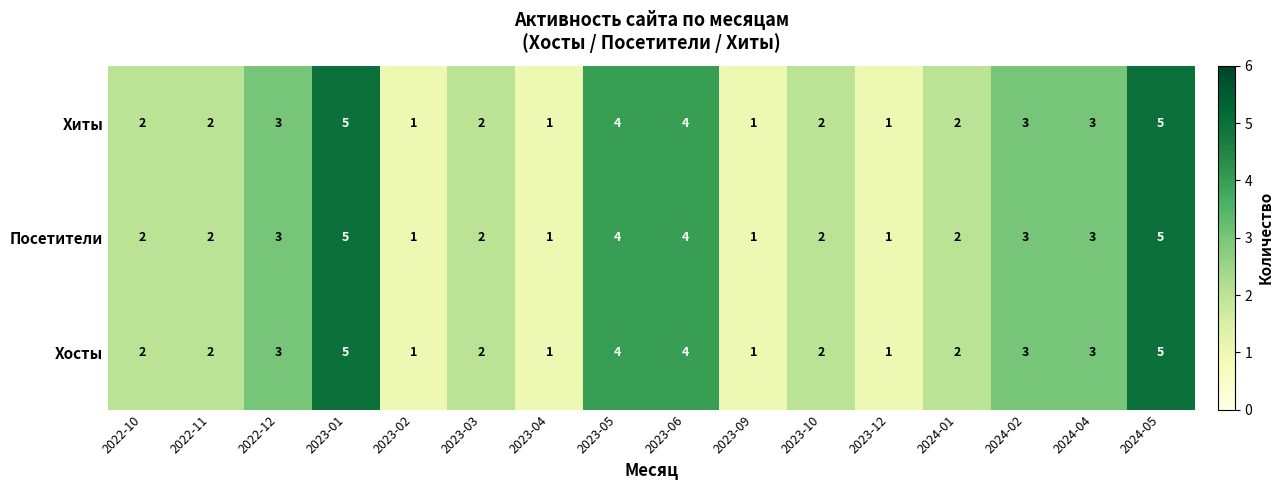

What is the approximate value of Хосты at 2023-06?

4